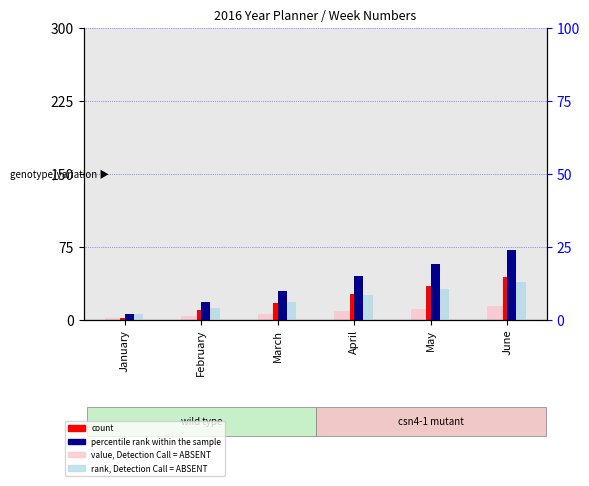

Reading left to right, transcribe all the data shown in this chart.

value, Detection Call = ABSENT: January=1.7	February=4.0	March=6.3	April=9.2	May=11.5	June=14.4
count: January=1.9	February=9.6	March=17.3	April=26.9	May=34.6	June=44.2
percentile rank within the sample: January=2.0	February=6.0	March=10.0	April=15.0	May=19.0	June=24.0
rank, Detection Call = ABSENT: January=2.0	February=4.0	March=6.0	April=8.5	May=10.5	June=13.0